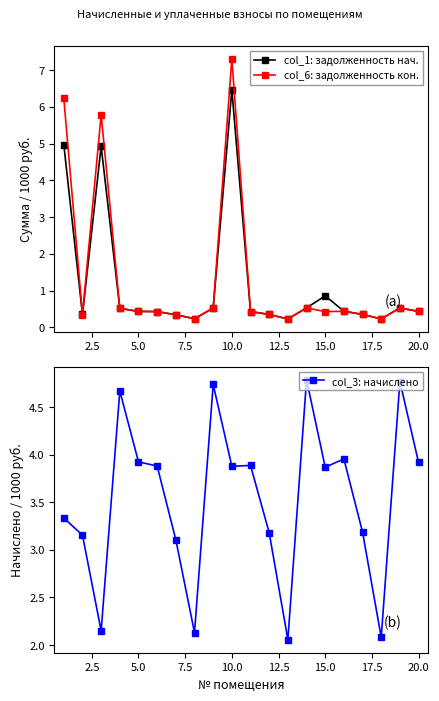

True or false: col_3: начислено and col_1: задолженность нач. intersect in this chart.

True